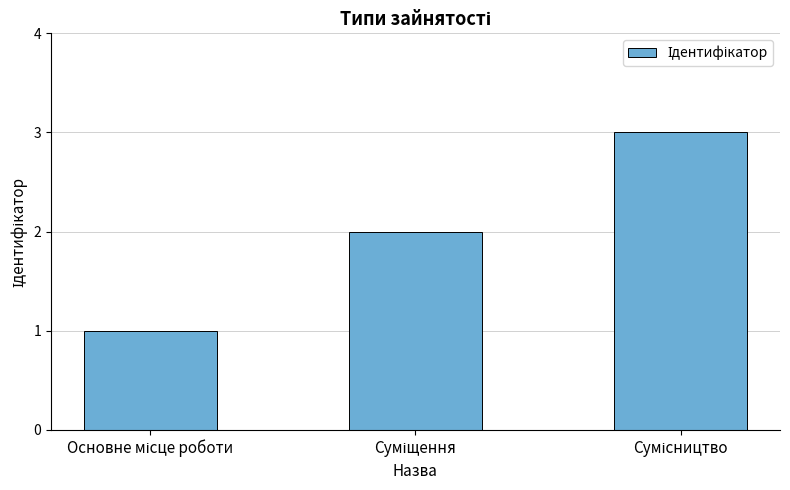

What is the greatest value displayed?

3